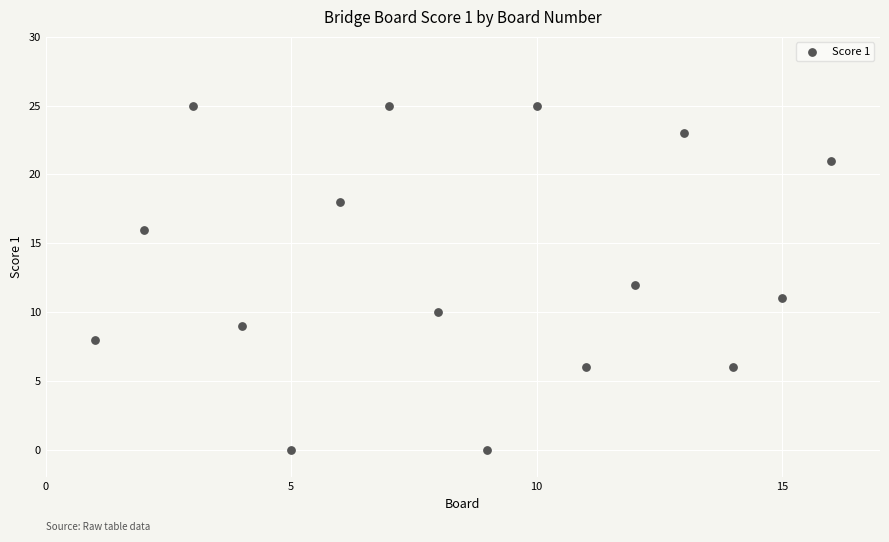

What is the range of Y values (max minus min)?

25